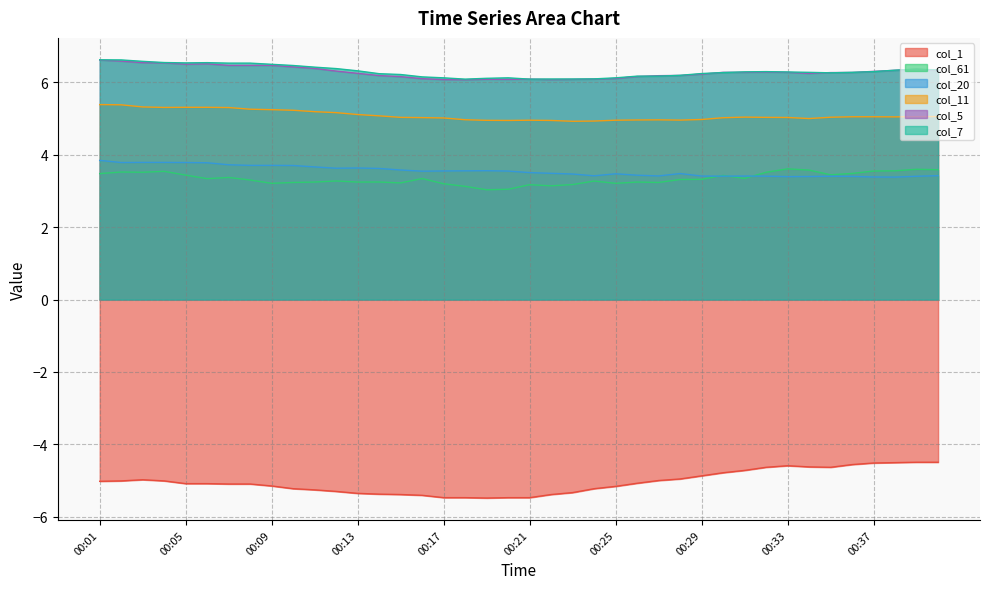

Reading right to left, extract all data points from this chart.

col_1: 00:40=-4.5	00:39=-4.5	00:38=-4.5	00:37=-4.5	00:36=-4.6	00:35=-4.6	00:34=-4.6	00:33=-4.6	00:32=-4.6	00:31=-4.7	00:30=-4.8	00:29=-4.9	00:28=-5.0	00:27=-5.0	00:26=-5.1	00:25=-5.2	00:24=-5.2	00:23=-5.3	00:22=-5.4	00:21=-5.5	00:20=-5.5	00:19=-5.5	00:18=-5.5	00:17=-5.5	00:16=-5.4	00:15=-5.4	00:14=-5.4	00:13=-5.4	00:12=-5.3	00:11=-5.3	00:10=-5.2	00:09=-5.2	00:08=-5.1	00:07=-5.1	00:06=-5.1	00:05=-5.1	00:04=-5.0	00:03=-5.0	00:02=-5.0	00:01=-5.0
col_61: 00:40=3.6	00:39=3.6	00:38=3.6	00:37=3.6	00:36=3.5	00:35=3.4	00:34=3.6	00:33=3.6	00:32=3.5	00:31=3.3	00:30=3.4	00:29=3.3	00:28=3.3	00:27=3.2	00:26=3.2	00:25=3.2	00:24=3.3	00:23=3.2	00:22=3.1	00:21=3.2	00:20=3.0	00:19=3.0	00:18=3.1	00:17=3.2	00:16=3.3	00:15=3.2	00:14=3.2	00:13=3.2	00:12=3.3	00:11=3.2	00:10=3.2	00:09=3.2	00:08=3.3	00:07=3.4	00:06=3.3	00:05=3.4	00:04=3.5	00:03=3.5	00:02=3.5	00:01=3.5
col_20: 00:40=3.4	00:39=3.4	00:38=3.4	00:37=3.4	00:36=3.4	00:35=3.4	00:34=3.4	00:33=3.4	00:32=3.4	00:31=3.4	00:30=3.4	00:29=3.4	00:28=3.5	00:27=3.4	00:26=3.4	00:25=3.5	00:24=3.4	00:23=3.5	00:22=3.5	00:21=3.5	00:20=3.5	00:19=3.6	00:18=3.6	00:17=3.6	00:16=3.5	00:15=3.6	00:14=3.6	00:13=3.6	00:12=3.6	00:11=3.7	00:10=3.7	00:09=3.7	00:08=3.7	00:07=3.7	00:06=3.8	00:05=3.8	00:04=3.8	00:03=3.8	00:02=3.8	00:01=3.8
col_11: 00:40=5.1	00:39=5.1	00:38=5.0	00:37=5.1	00:36=5.1	00:35=5.0	00:34=5.0	00:33=5.0	00:32=5.0	00:31=5.0	00:30=5.0	00:29=5.0	00:28=5.0	00:27=5.0	00:26=5.0	00:25=5.0	00:24=4.9	00:23=4.9	00:22=4.9	00:21=5.0	00:20=4.9	00:19=5.0	00:18=5.0	00:17=5.0	00:16=5.0	00:15=5.0	00:14=5.1	00:13=5.1	00:12=5.2	00:11=5.2	00:10=5.2	00:09=5.2	00:08=5.3	00:07=5.3	00:06=5.3	00:05=5.3	00:04=5.3	00:03=5.3	00:02=5.4	00:01=5.4
col_5: 00:40=6.3	00:39=6.4	00:38=6.3	00:37=6.3	00:36=6.3	00:35=6.3	00:34=6.2	00:33=6.3	00:32=6.3	00:31=6.3	00:30=6.3	00:29=6.2	00:28=6.2	00:27=6.2	00:26=6.2	00:25=6.1	00:24=6.1	00:23=6.1	00:22=6.1	00:21=6.1	00:20=6.1	00:19=6.1	00:18=6.1	00:17=6.1	00:16=6.1	00:15=6.2	00:14=6.2	00:13=6.3	00:12=6.3	00:11=6.4	00:10=6.4	00:09=6.5	00:08=6.5	00:07=6.5	00:06=6.5	00:05=6.5	00:04=6.5	00:03=6.5	00:02=6.6	00:01=6.6
col_7: 00:40=6.3	00:39=6.4	00:38=6.3	00:37=6.3	00:36=6.3	00:35=6.3	00:34=6.3	00:33=6.3	00:32=6.3	00:31=6.3	00:30=6.3	00:29=6.2	00:28=6.2	00:27=6.2	00:26=6.2	00:25=6.1	00:24=6.1	00:23=6.1	00:22=6.1	00:21=6.1	00:20=6.1	00:19=6.1	00:18=6.1	00:17=6.1	00:16=6.2	00:15=6.2	00:14=6.2	00:13=6.3	00:12=6.4	00:11=6.4	00:10=6.5	00:09=6.5	00:08=6.5	00:07=6.5	00:06=6.5	00:05=6.5	00:04=6.5	00:03=6.6	00:02=6.6	00:01=6.6